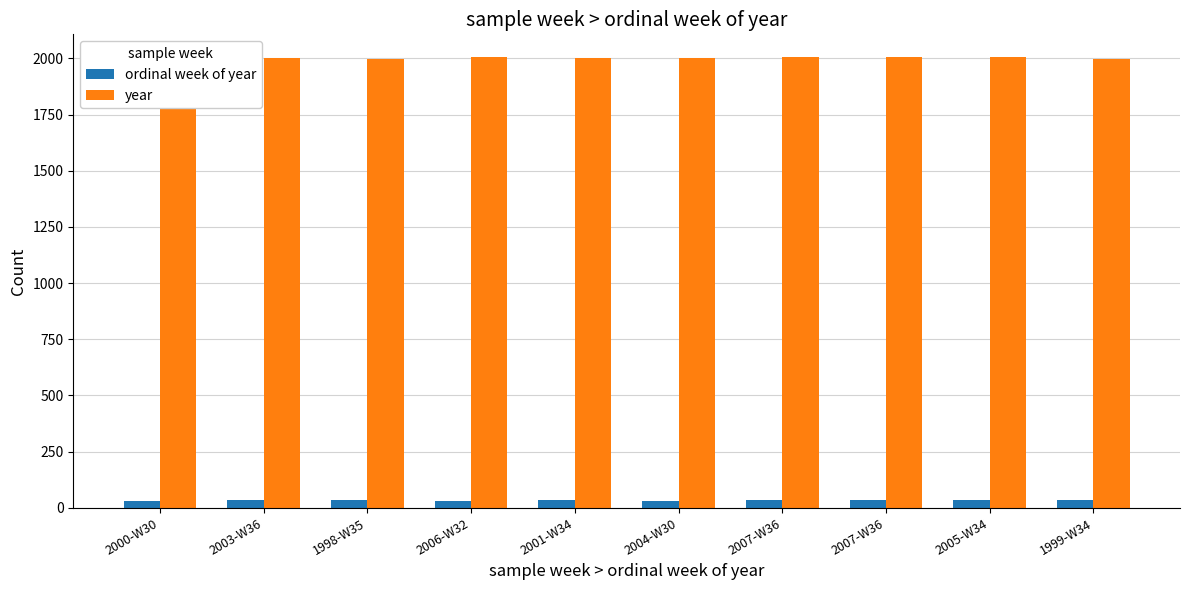

Count the year values in the range 2000 to 2006.

6